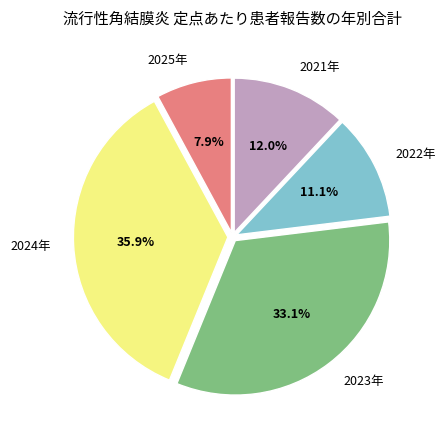

What percentage do 2021年 and 2024年 together represent?

47.9%